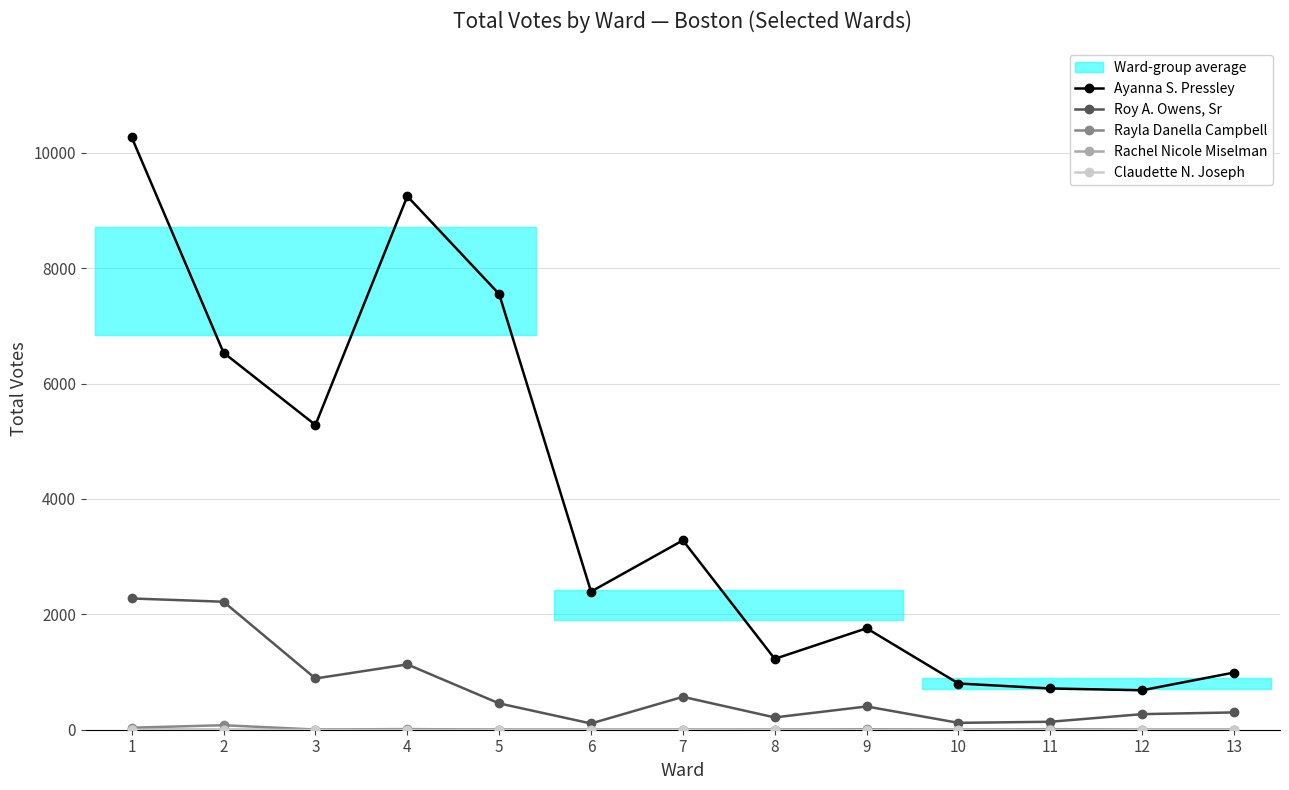

How many interior local valleys does the Roy A. Owens, Sr series have?

4